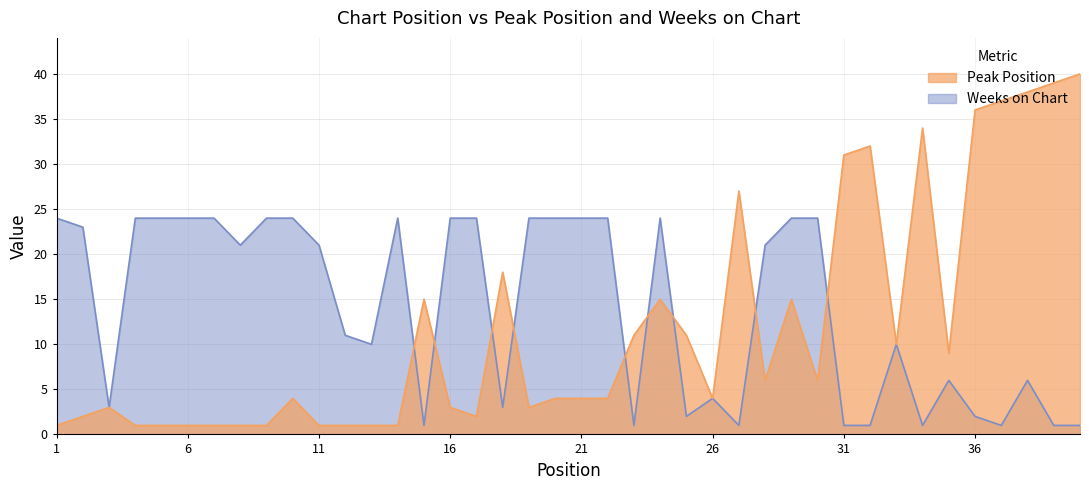

What value does the Weeks on Chart series have at 20?

24